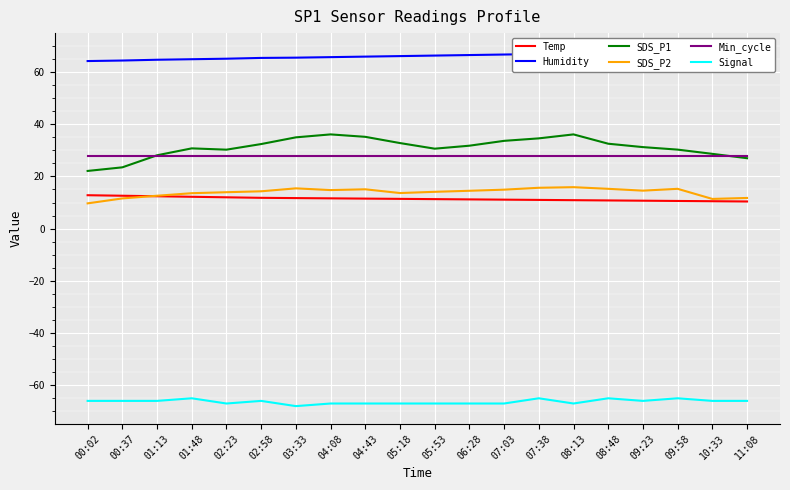

At which label does SDS_P2 reach its minimum?

00:02